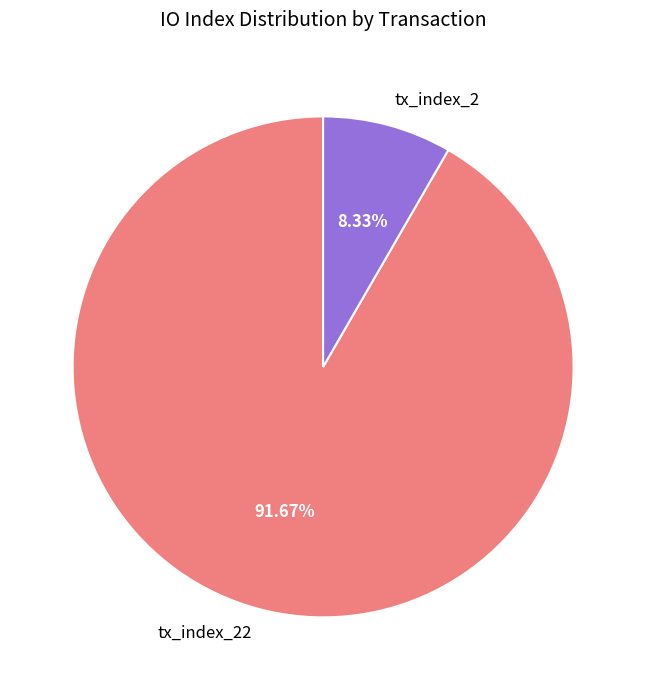

To the nearest percent, what portion does tx_index_22 represent?

92%